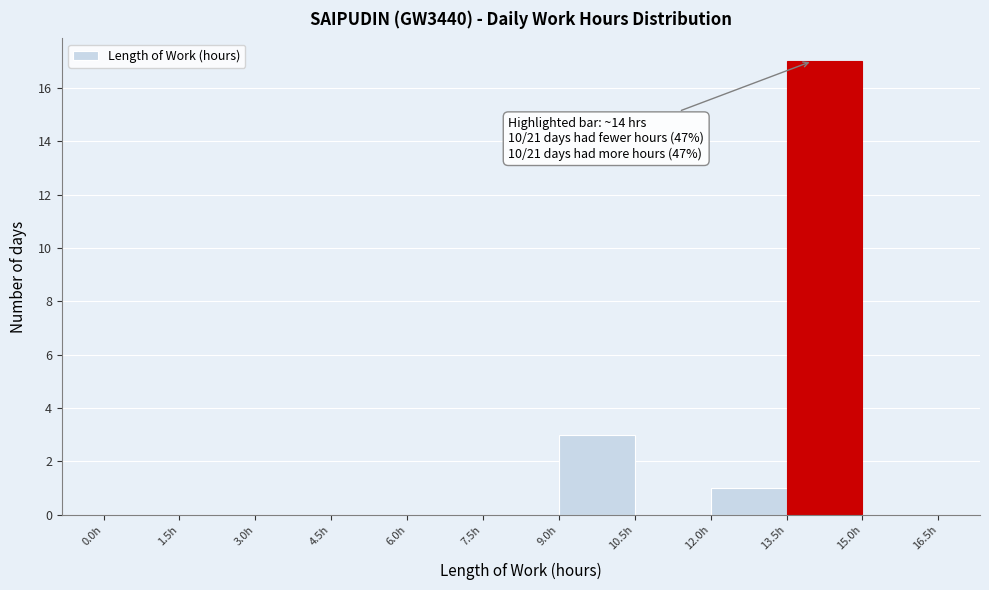

Which range on the x-axis has the tallest bar?

13.5 to 15.0